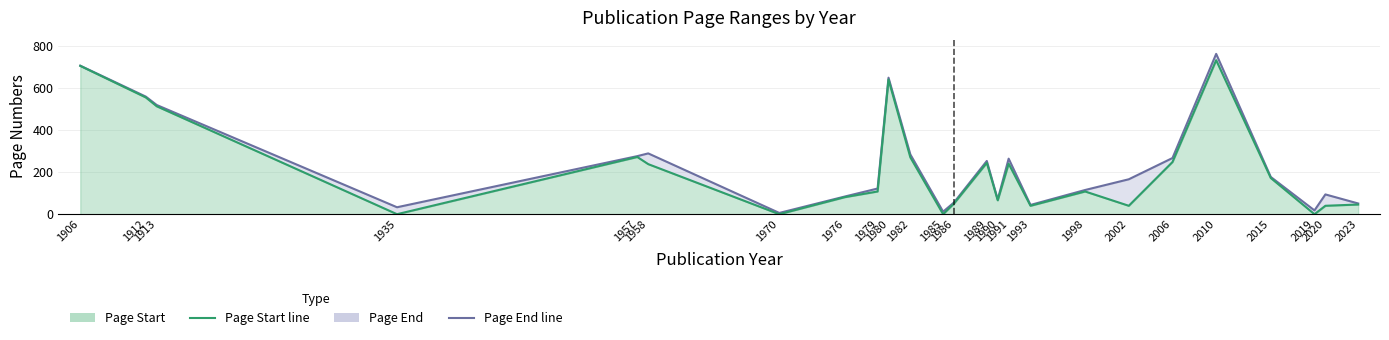

The Page Start series shows 41 at 2020. True or false?

True